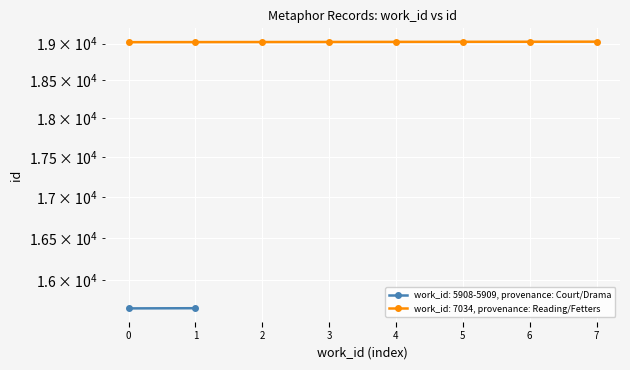

Is it true that the value at 2 is 19023?

True